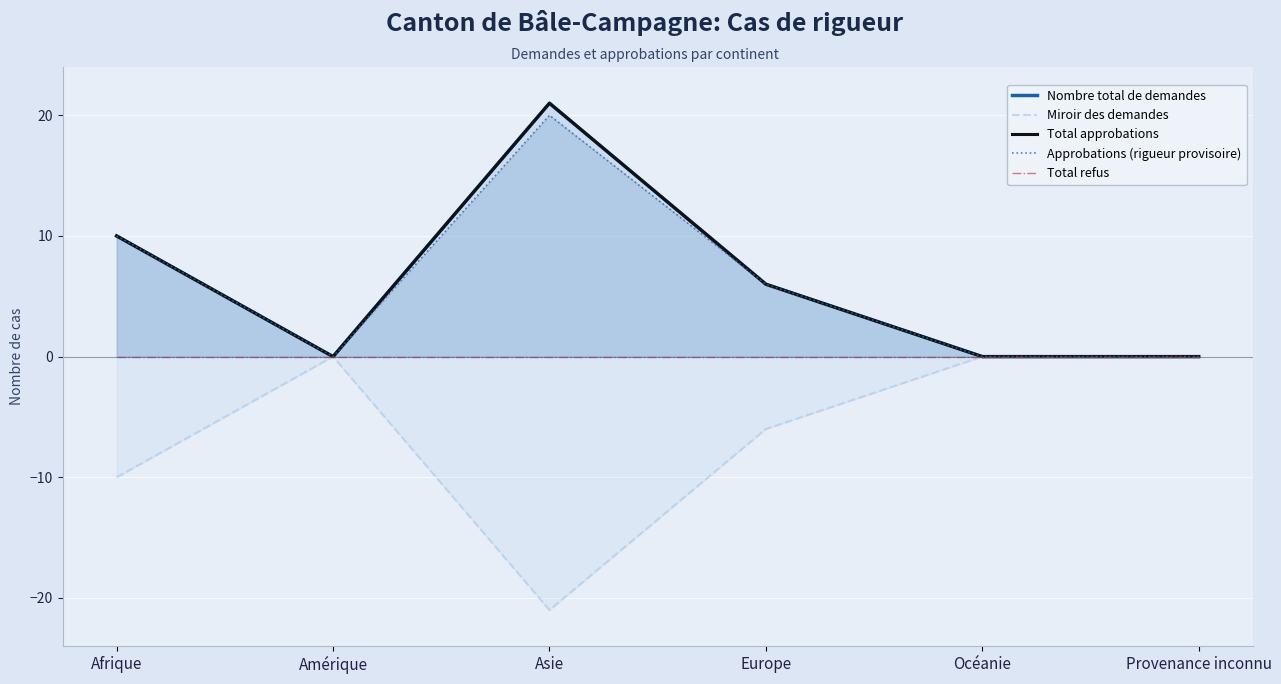

What is the greatest value displayed?

21